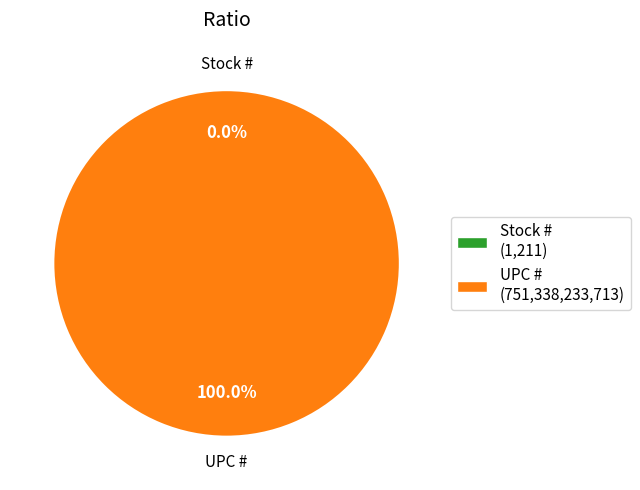

Does UPC # represent more than half of the total?

Yes